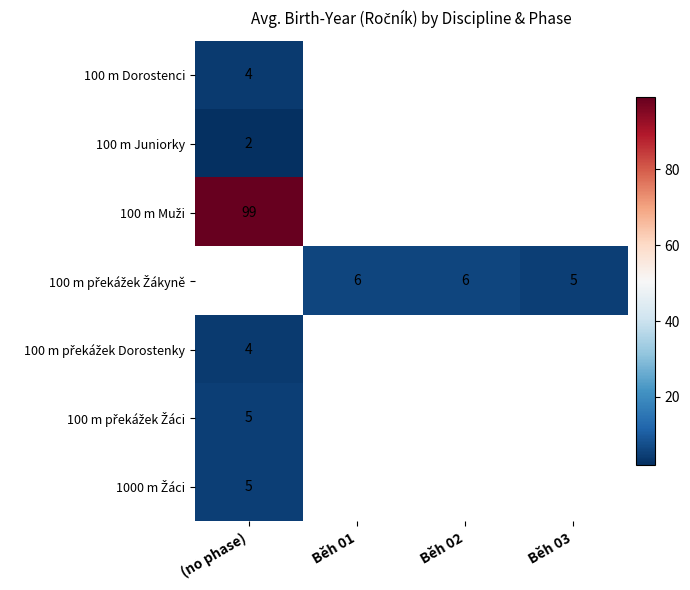

What is the lowest value of the 1000 m Žáci series?

5.0